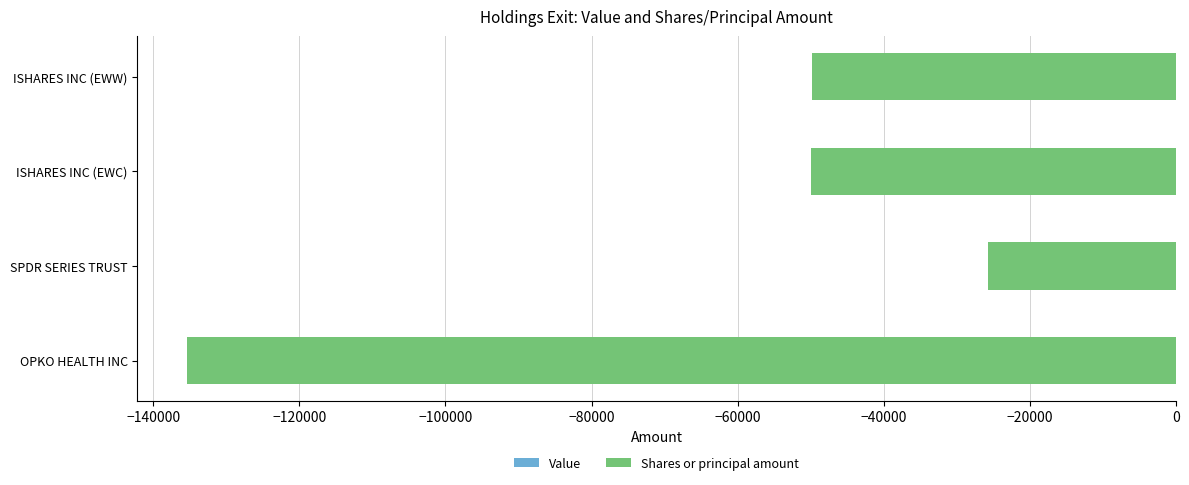

Read the value at ISHARES INC (EWC), to the nearest 100.

-50000